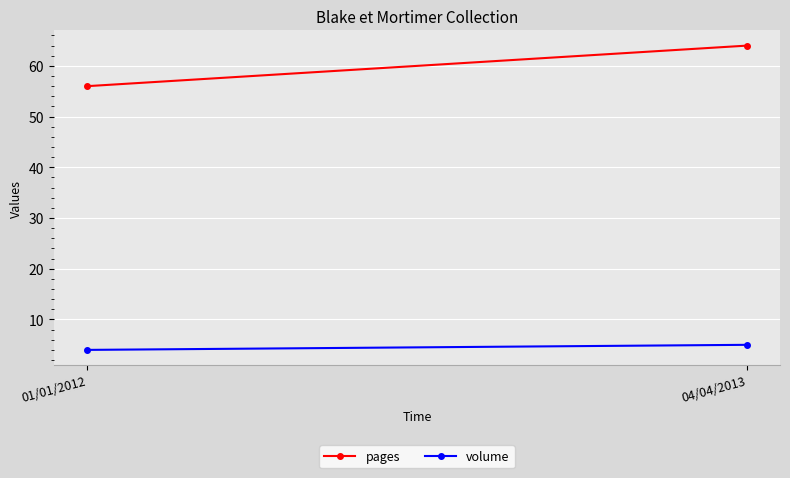

The volume series shows 3 at 04/04/2013. True or false?

False